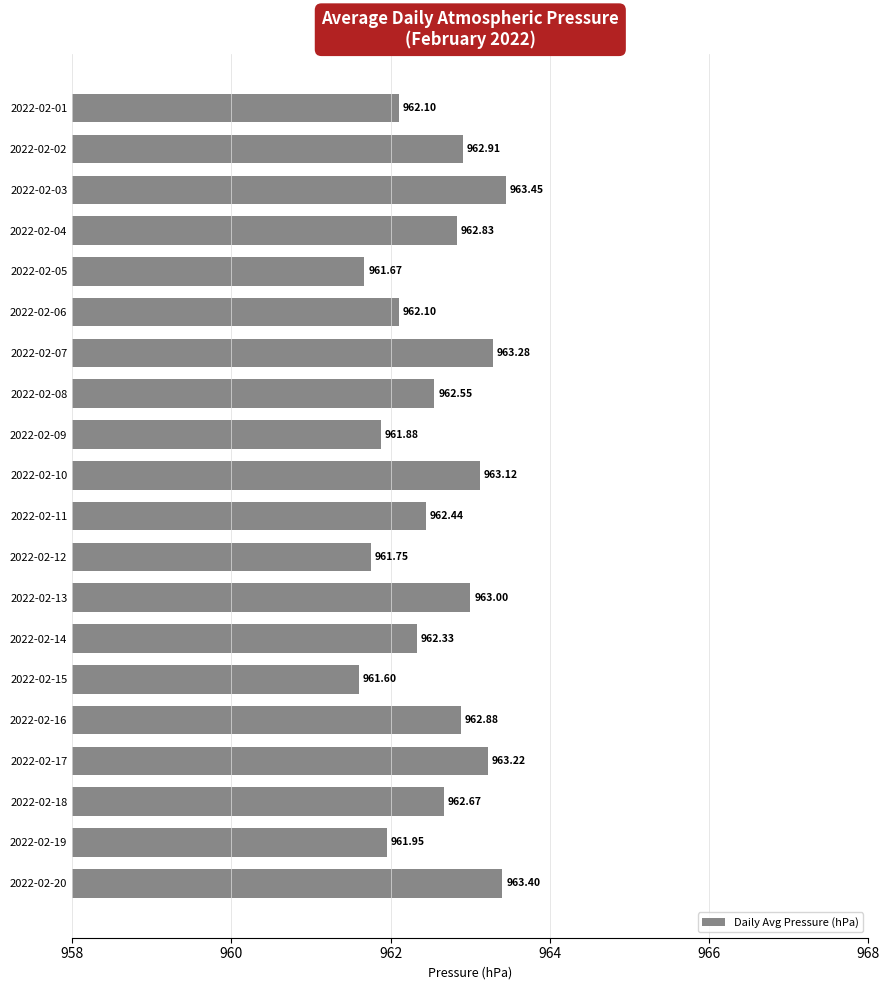

What is the sum of all values?

19251.1